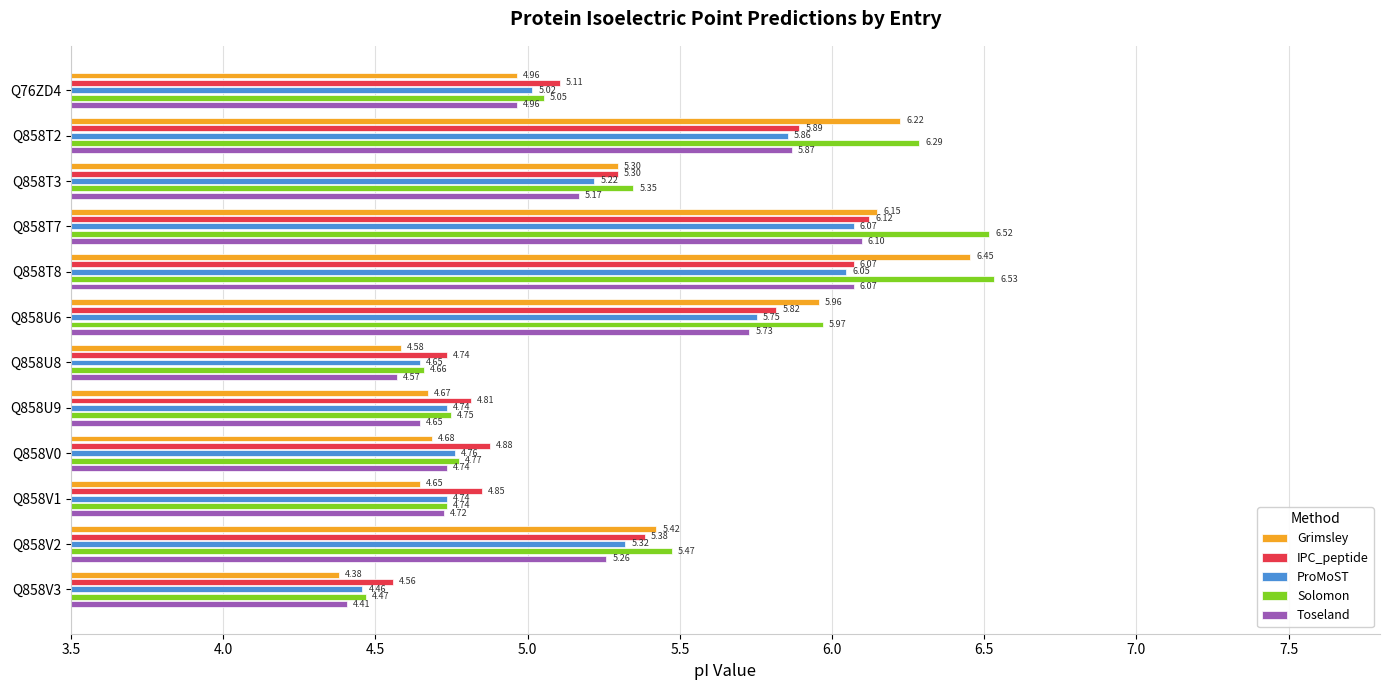

Rank the series by their maximum value, from lowest to highest.

ProMoST, Toseland, IPC_peptide, Grimsley, Solomon